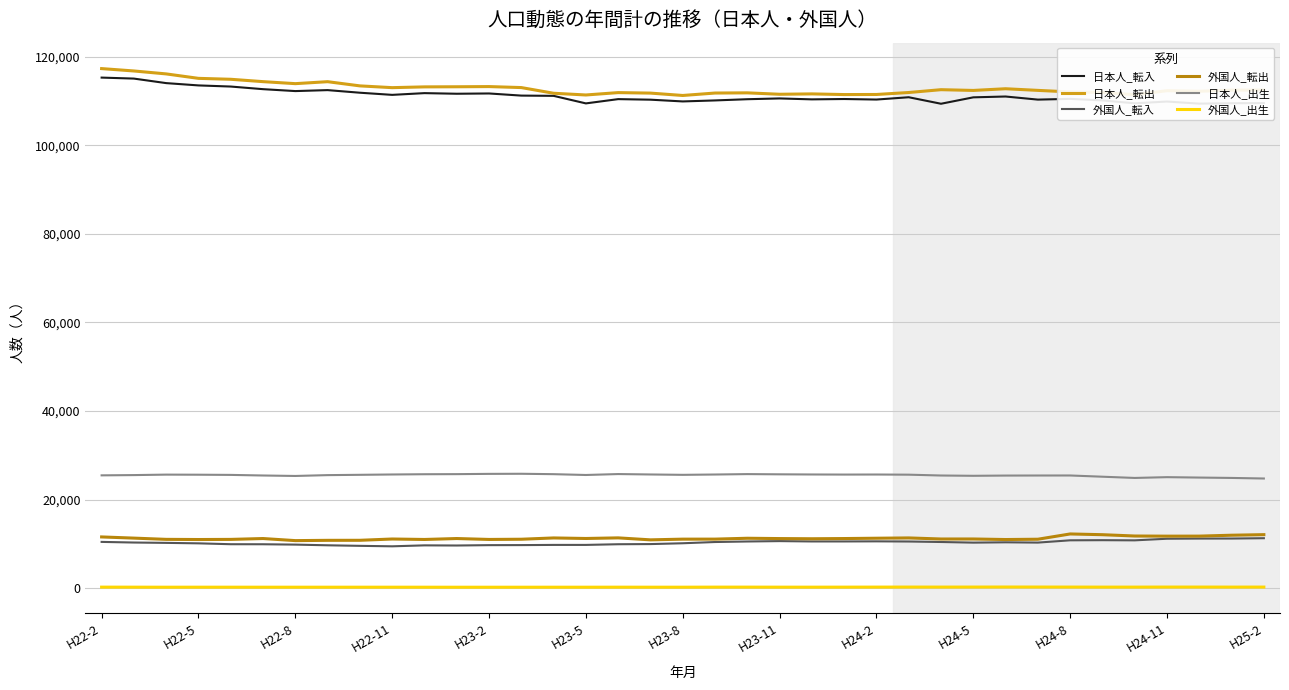

What is the lowest value of the 日本人_出生 series?

24750